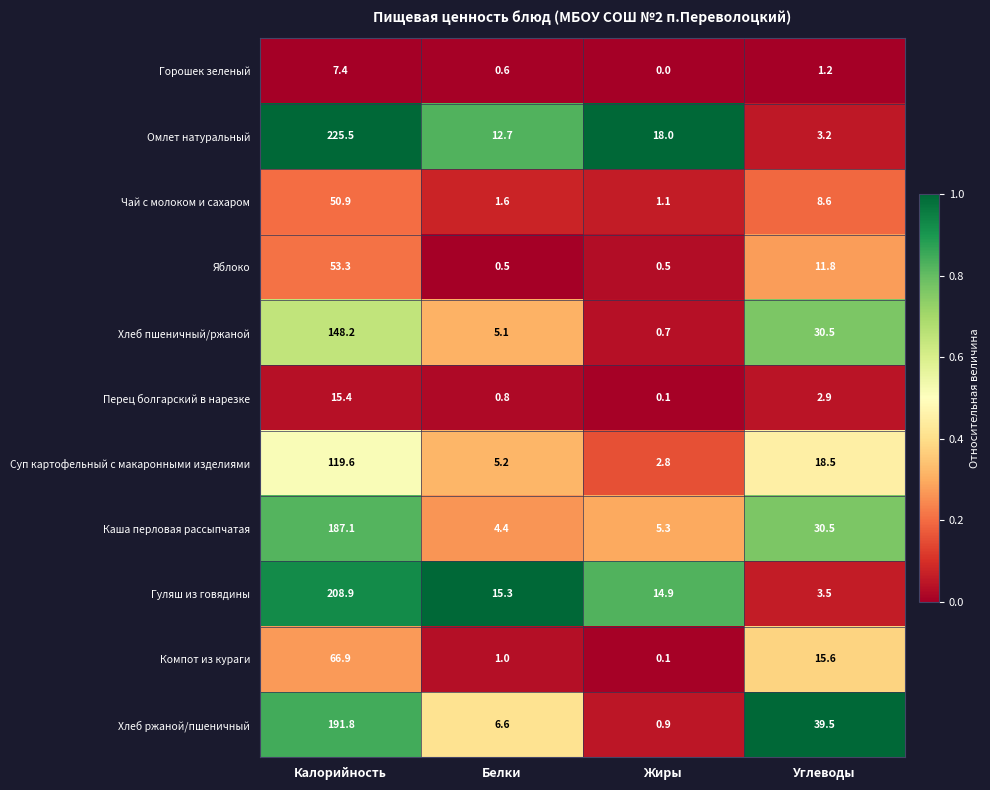

Where does the Чай с молоком и сахаром series first go above 8?

Калорийность